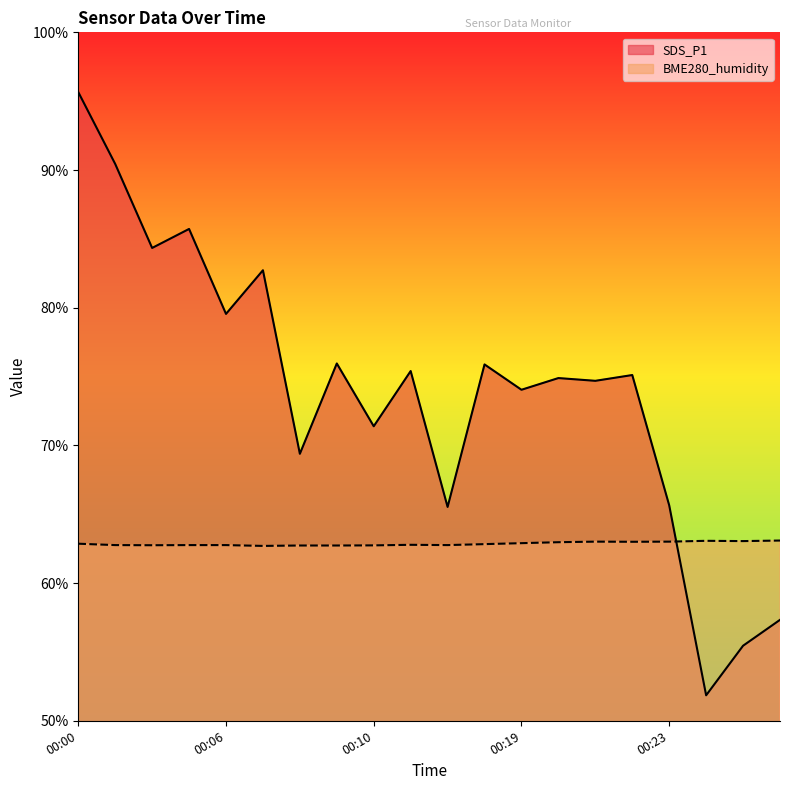

What are all the series names shown in the legend?

SDS_P1, BME280_humidity